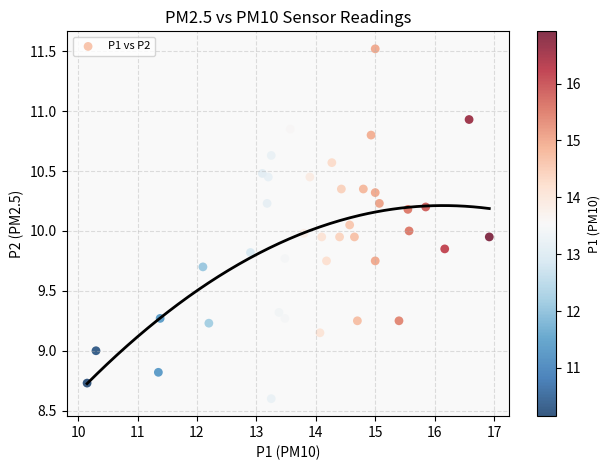

What is the range of Y values (max minus min)?

2.9